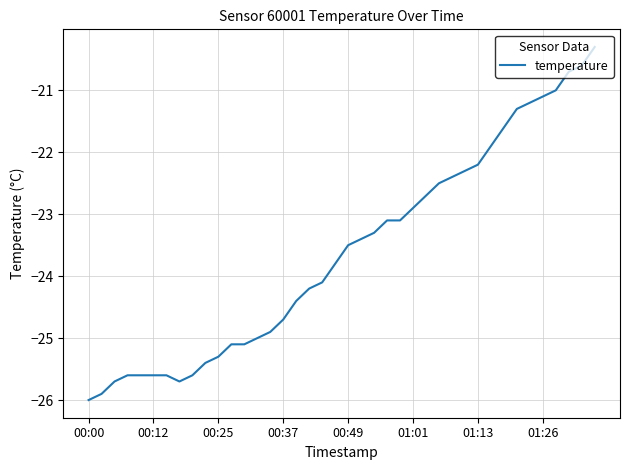

What is the maximum value shown in the chart?

-20.3